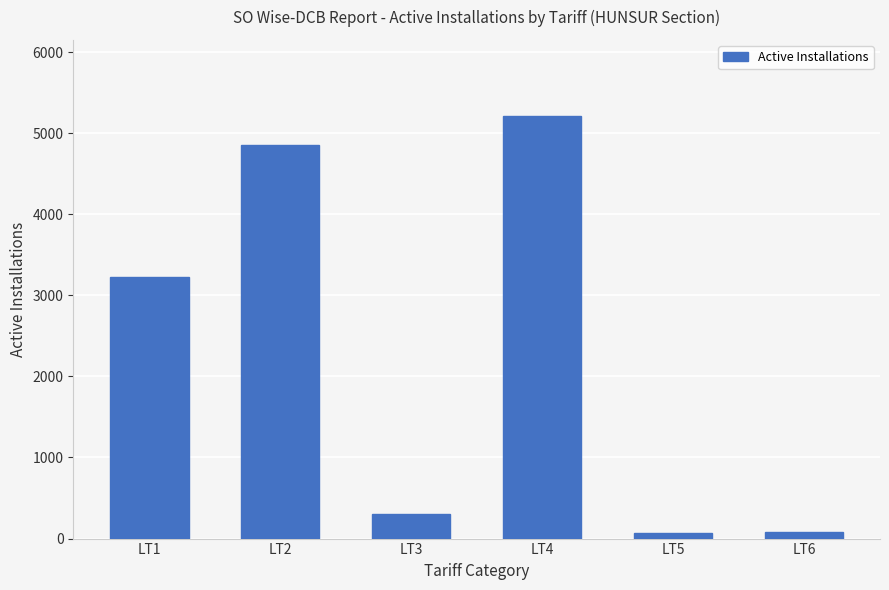

What is the difference between the maximum and minimum values?

5144